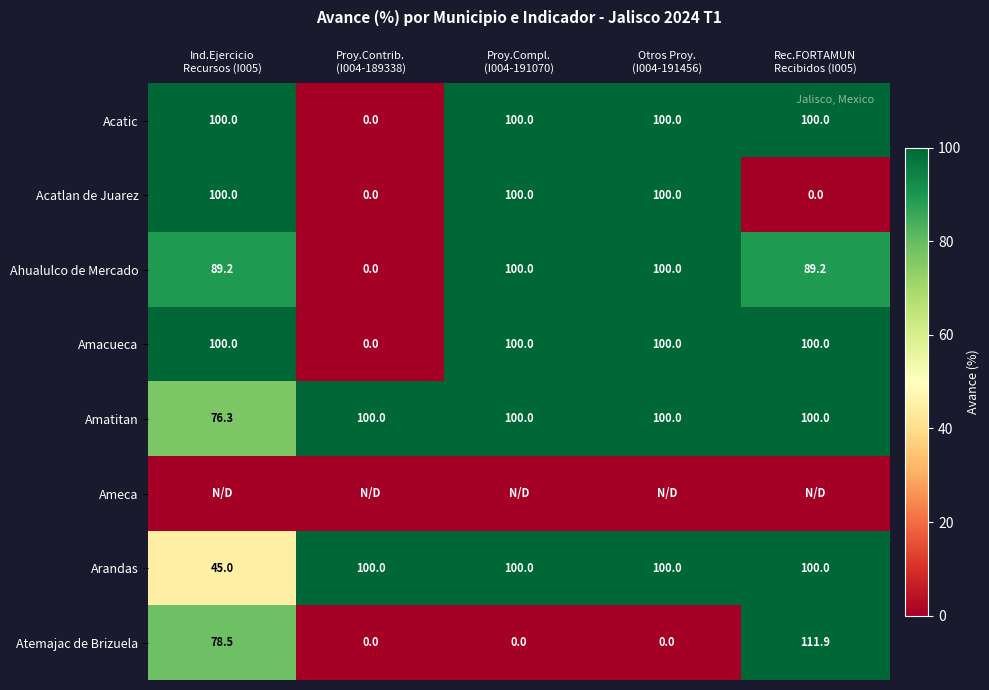

At how many categories does at least one series exceed 8?

5